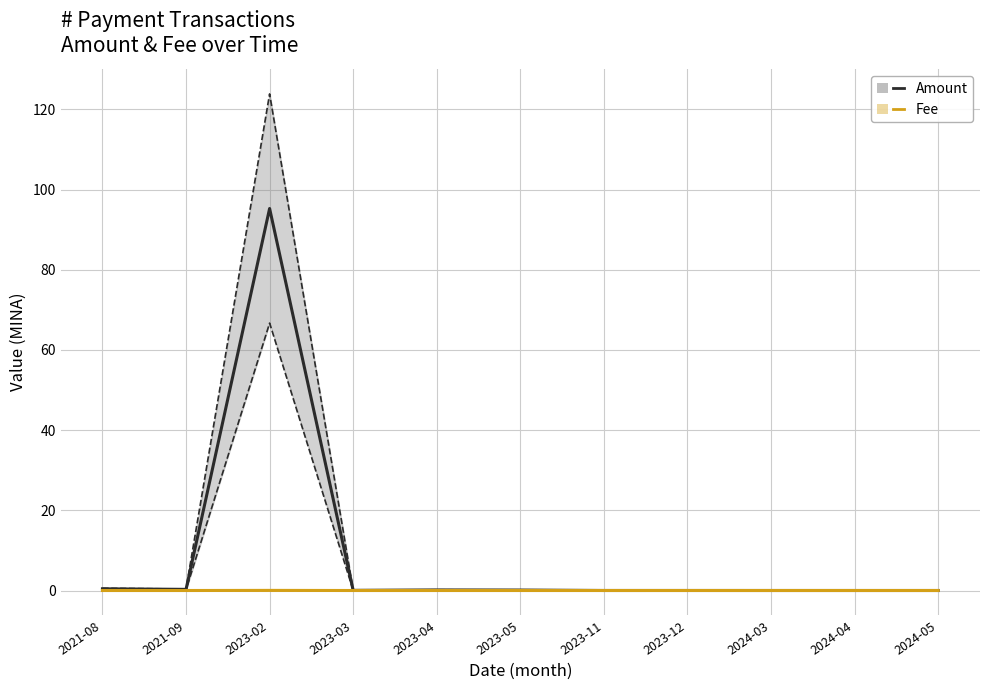

How many distinct data groups are displayed?

2